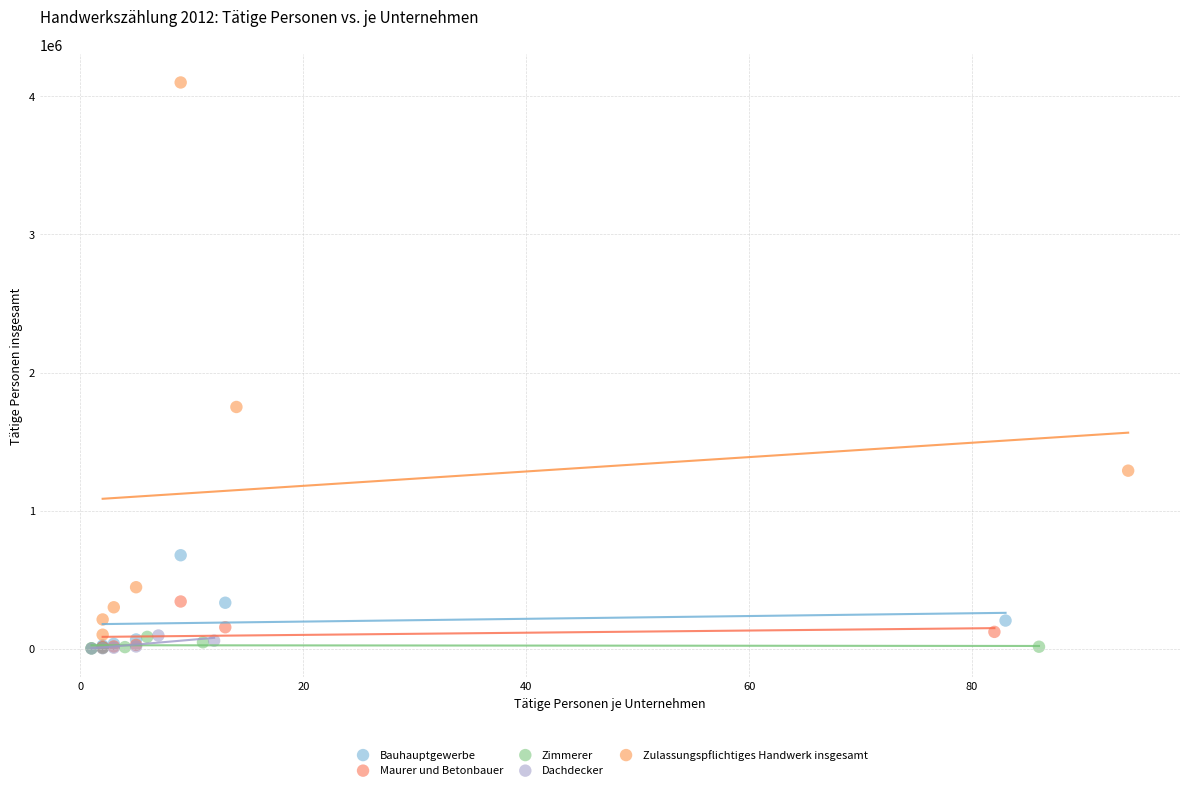

Which series has the widest spread of Y values?

Zulassungspflichtiges Handwerk insgesamt